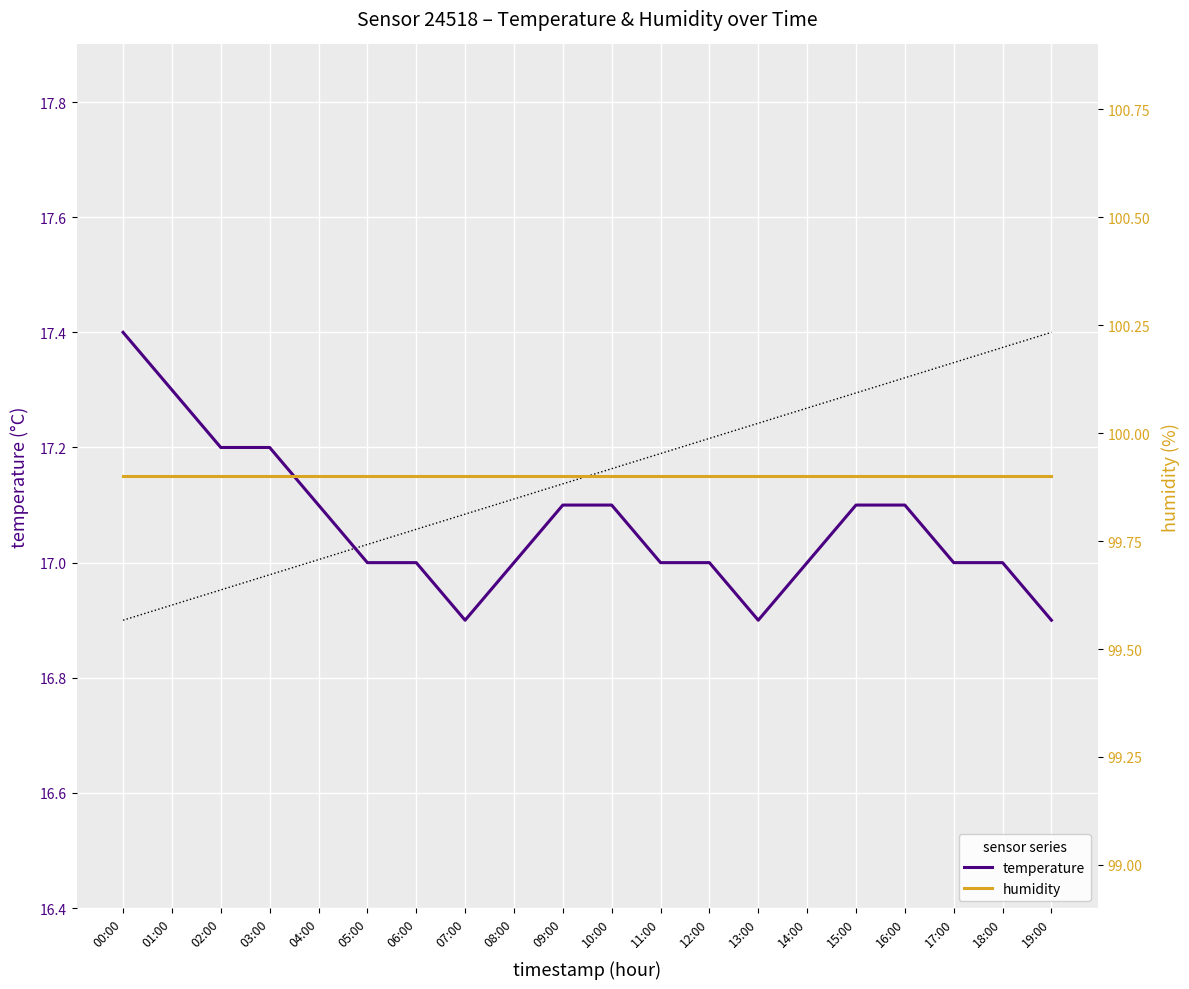

What is the difference between the highest and lowest values at 01:00?

82.6